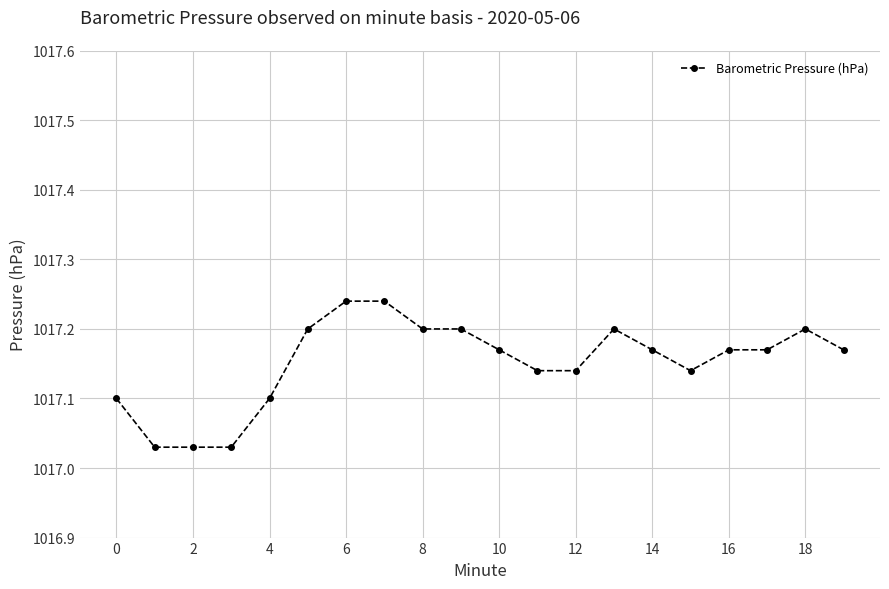

Count the values in the range 1017 to 1018.

20